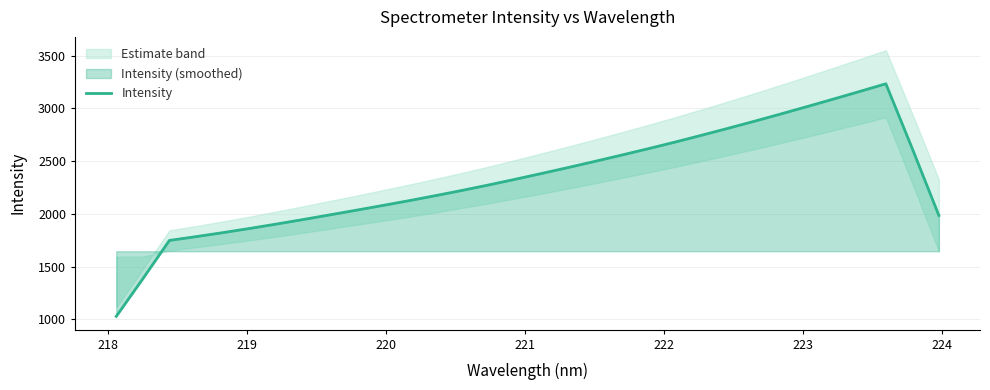

Reading left to right, extract all data points from this chart.

1028.5	1384.9	1748.5	1784.3	1821.7	1861.1	1902.3	1945.1	1989.0	2033.4	2078.4	2124.4	2172.1	2221.6	2273.2	2326.9	2382.3	2438.6	2496.5	2555.6	2615.9	2677.9	2742.5	2808.5	2875.9	2945.0	3015.7	3087.3	3160.0	3234.0	2616.9	1985.1